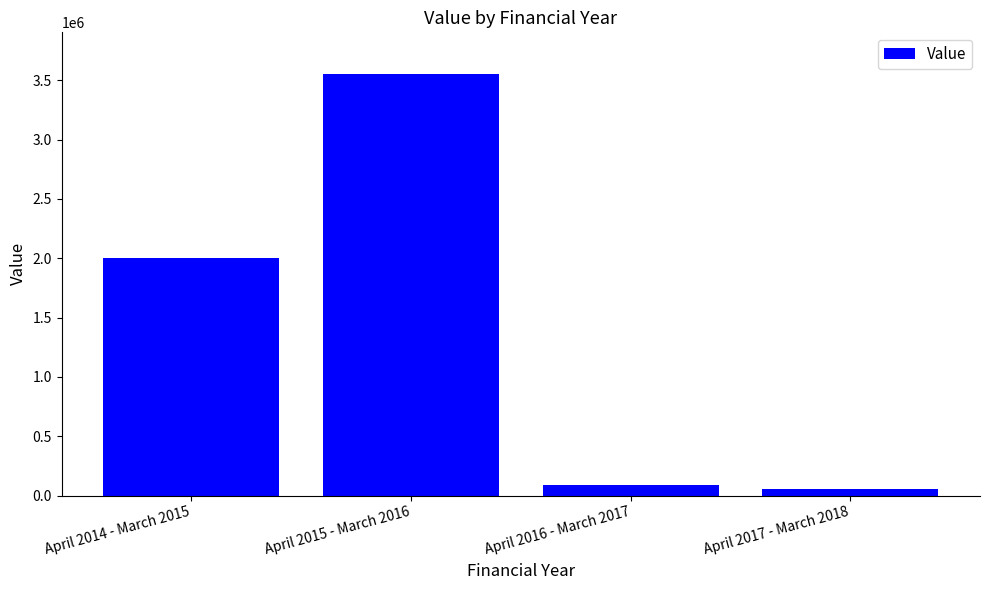

Which category has the highest value across all series?

April 2015 - March 2016